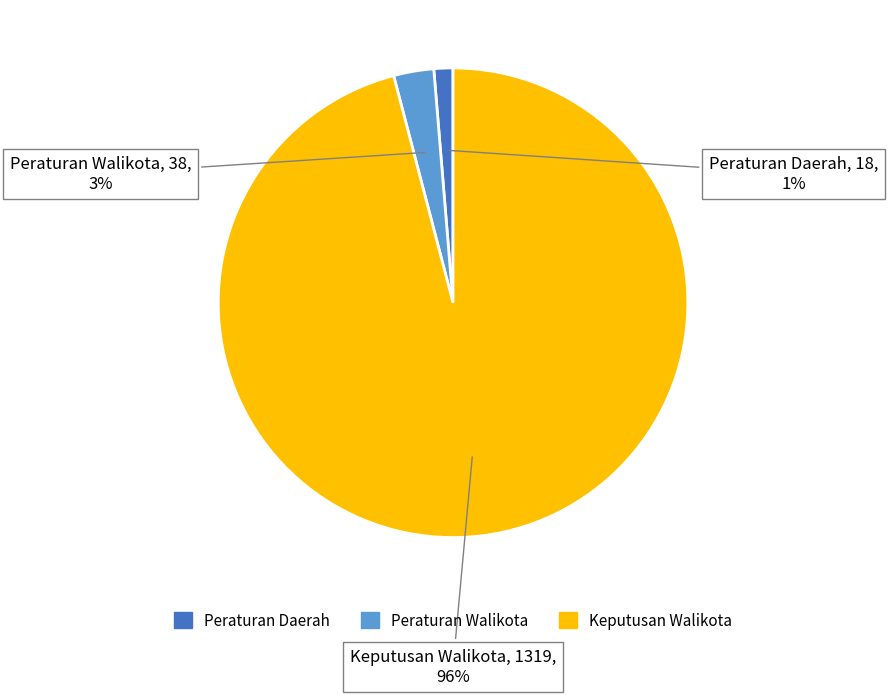

Rank the categories by value from lowest to highest.

Peraturan Daerah, Peraturan Walikota, Keputusan Walikota